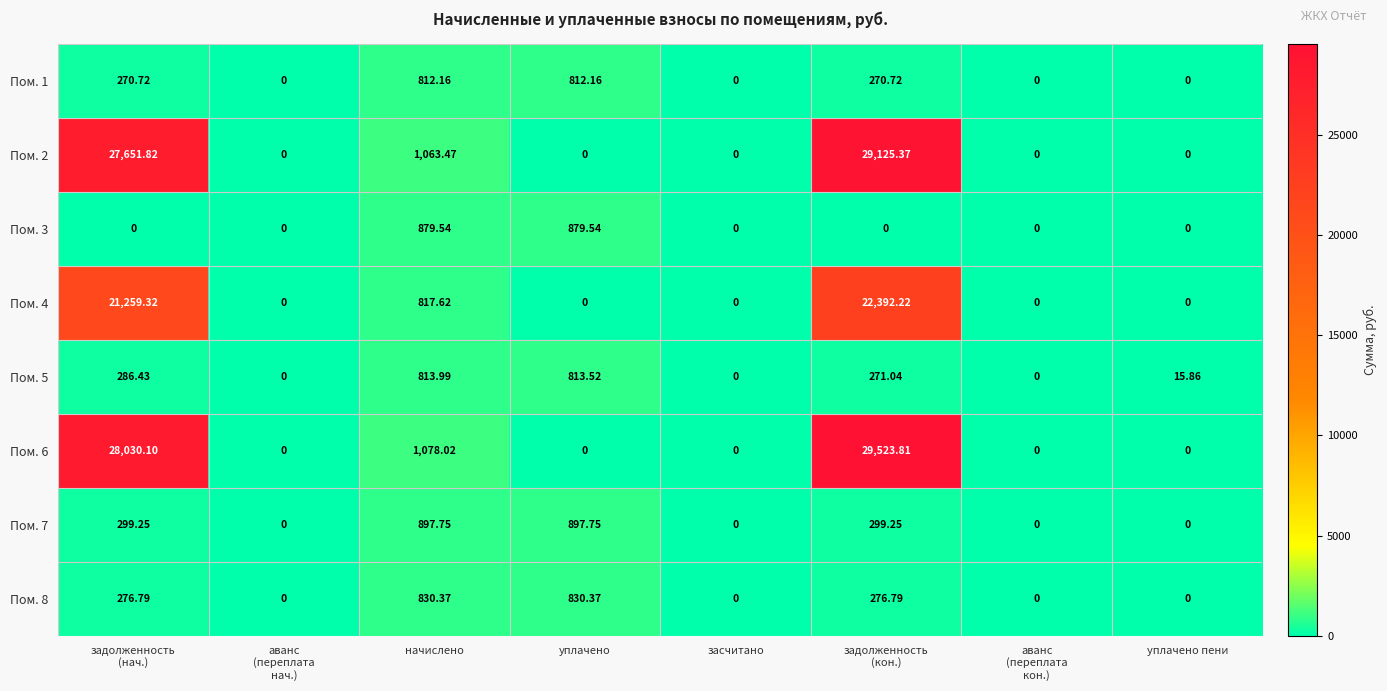

How many positive values does the Пом. 6 series have?

3